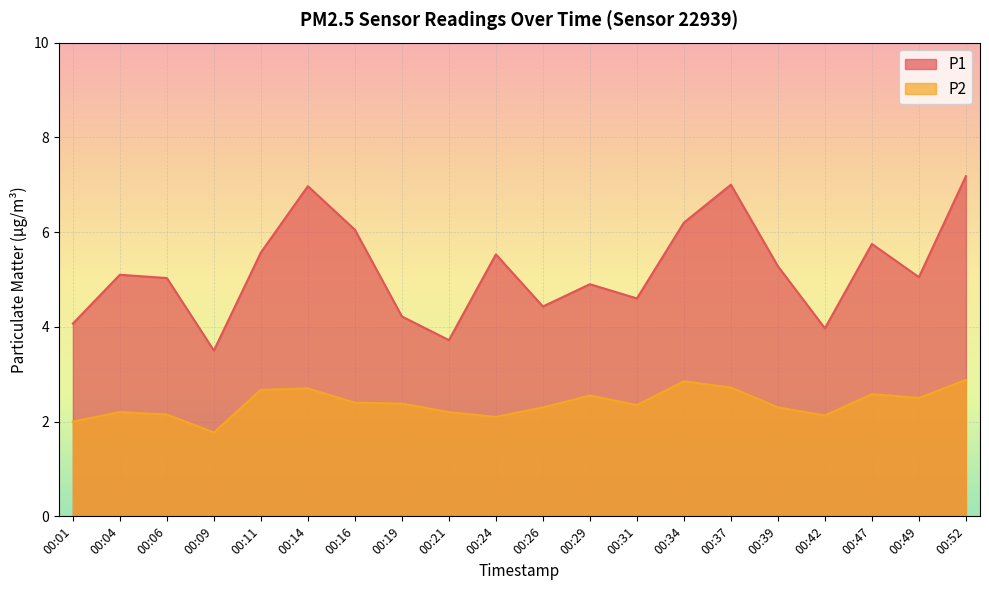

What is the value of the P2 point at the 13th from the left?

2.4